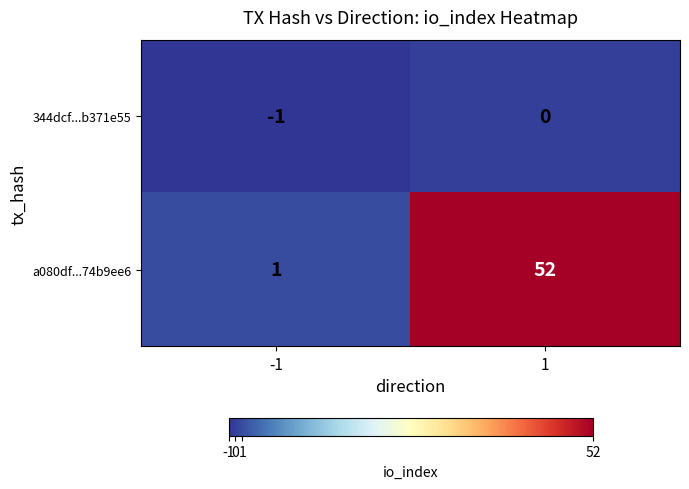

Reading right to left, list all the values displayed in this chart.

344dcf...b371e55: 0	-1
a080df...74b9ee6: 52	1